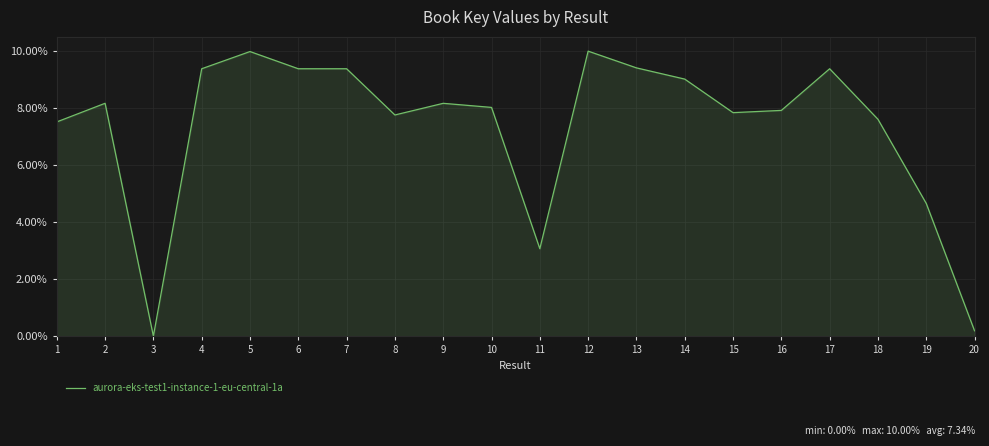

Rank the categories by value from lowest to highest.

3, 20, 11, 19, 1, 18, 8, 15, 16, 10, 9, 2, 14, 4, 17, 6, 7, 13, 5, 12